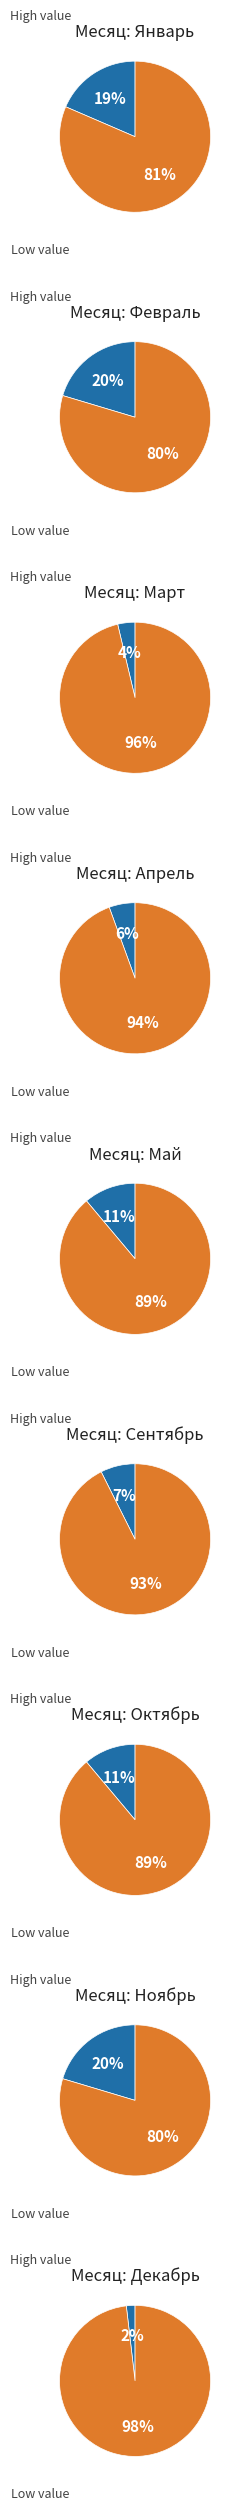

How many segments does this pie chart have?

9